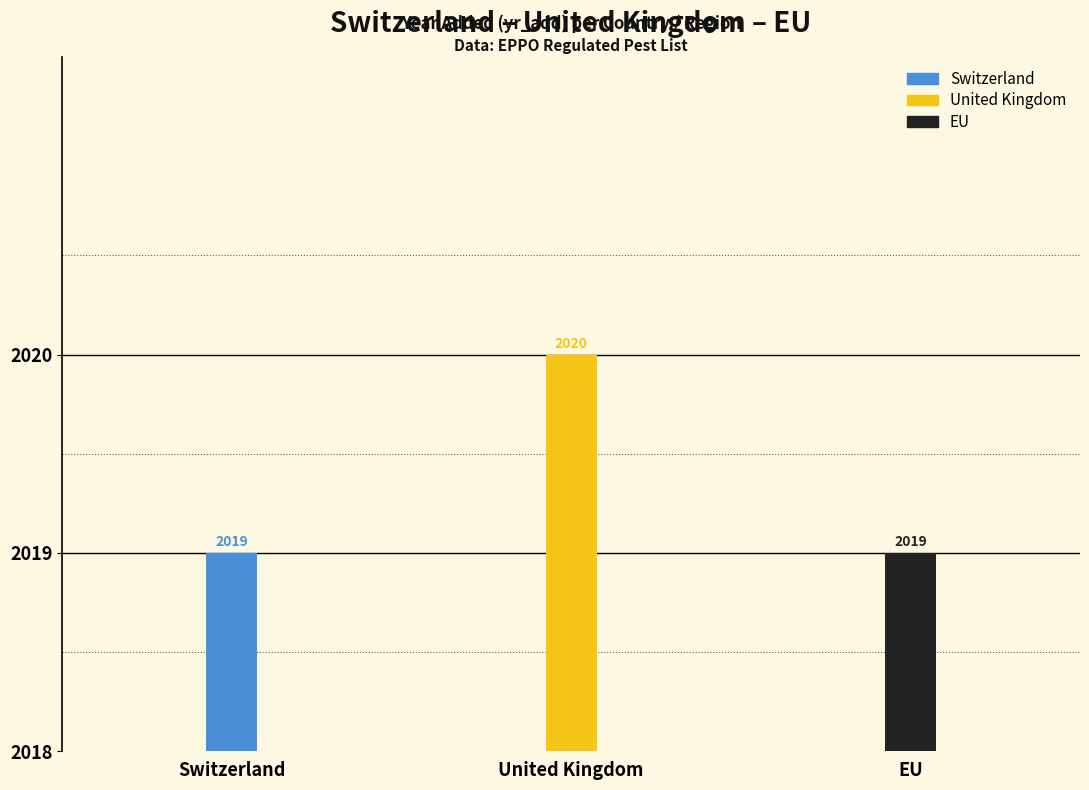

How many values exceed 2019?

1